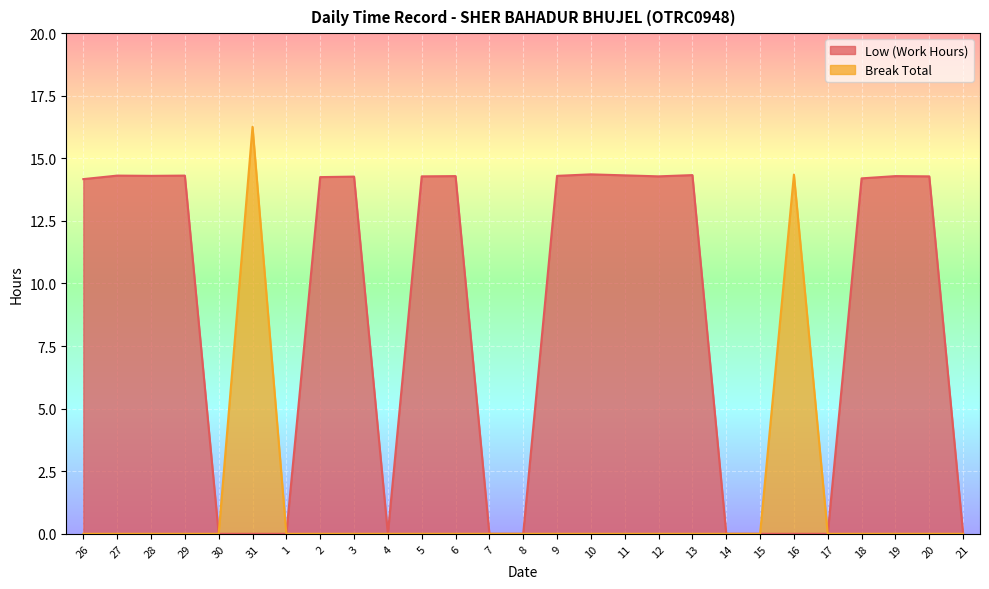

Where does the Low (Work Hours) series first go above 14?

26